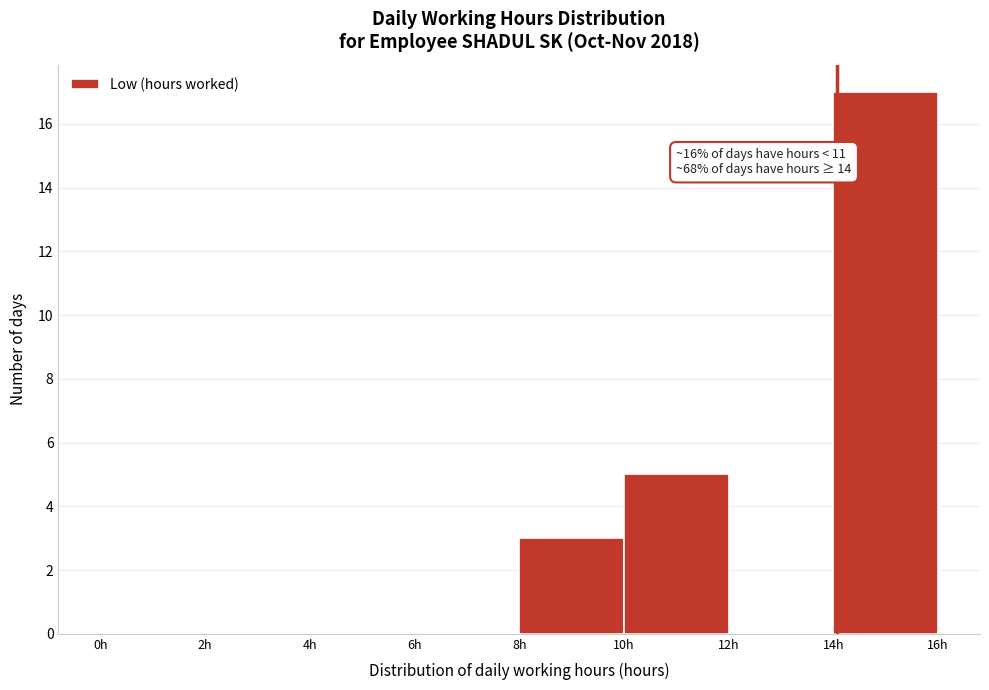

Which range on the x-axis has the tallest bar?

14 to 16